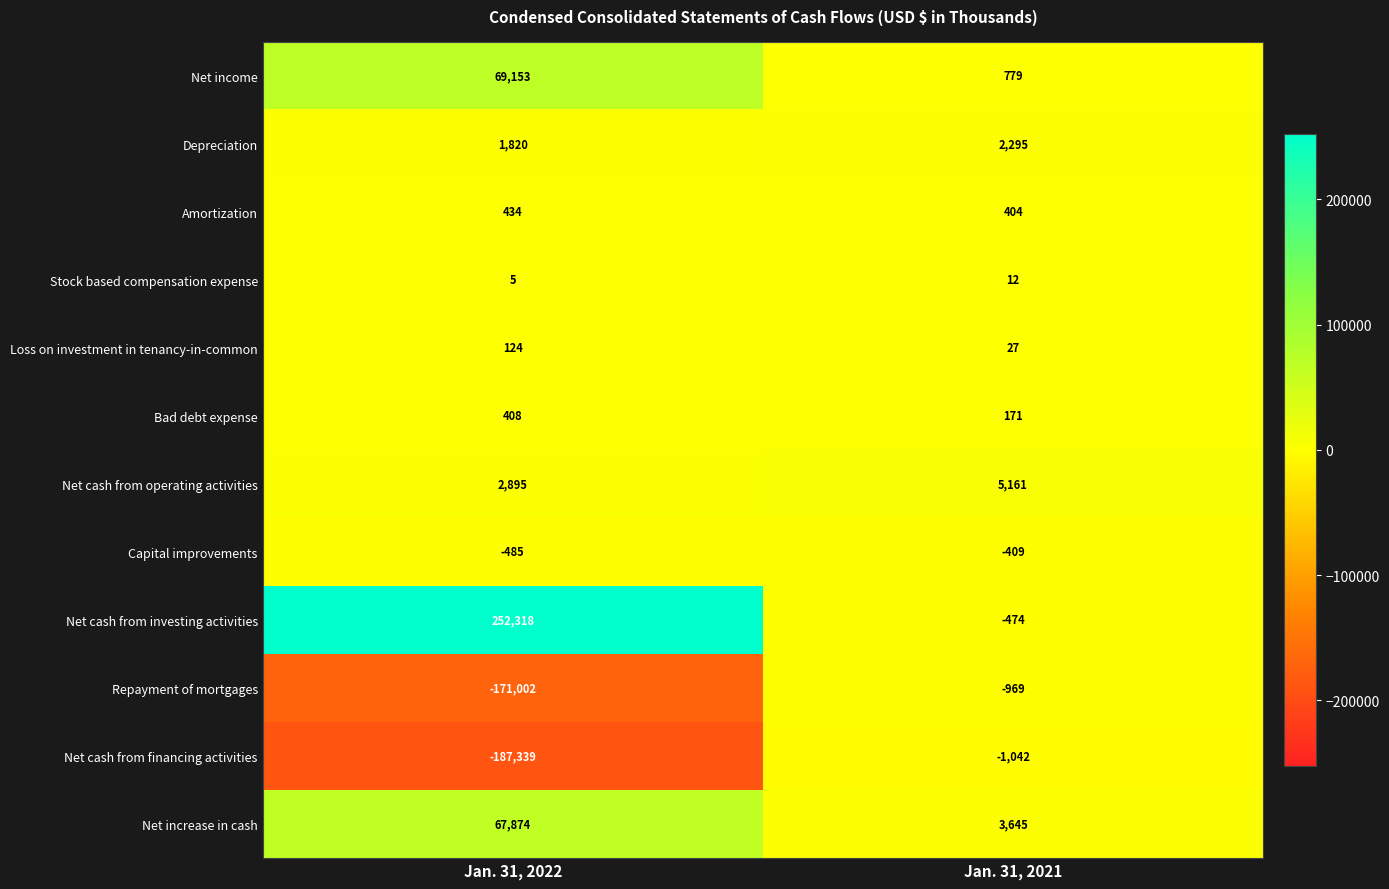

What is the sum of all Net cash from investing activities values?

251844